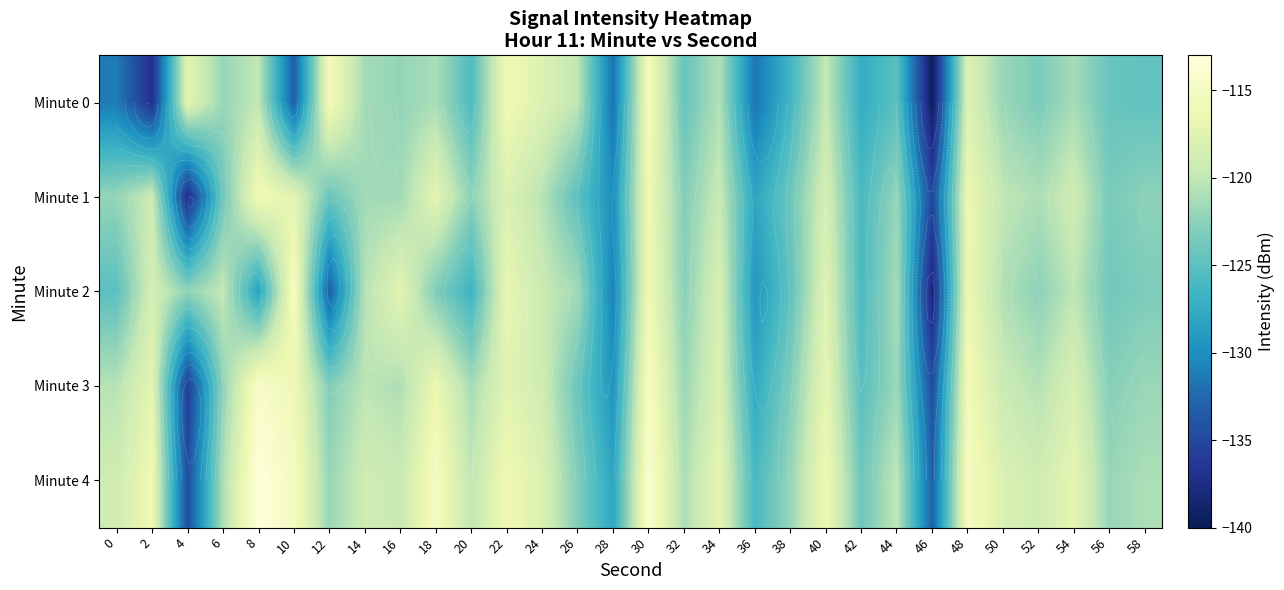

What is the difference between the second highest and second lowest values in the Minute 2 series?

17.3